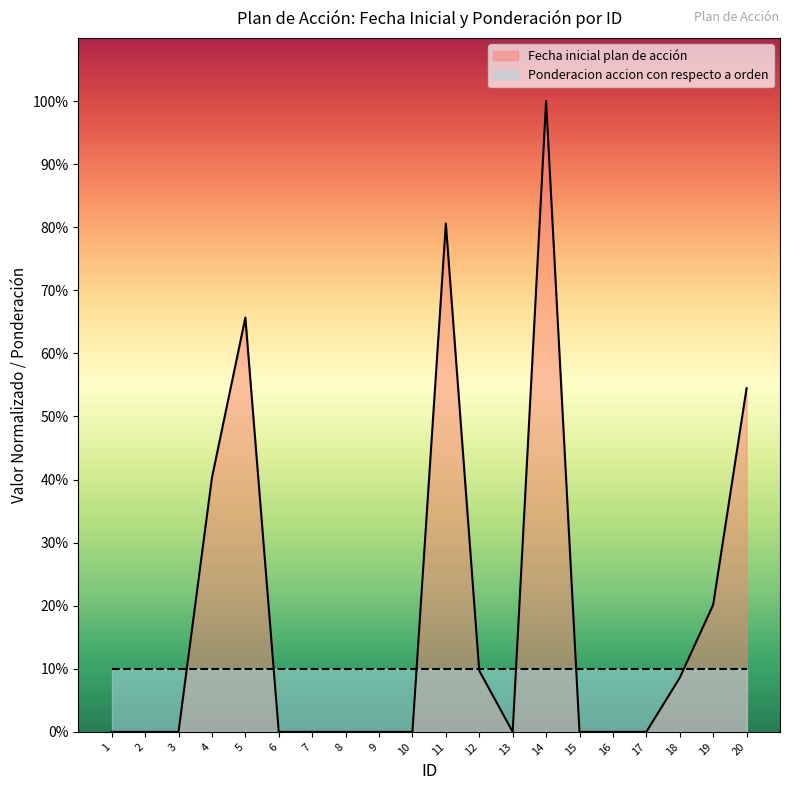

Does the chart display data point markers on the line(s)?

No